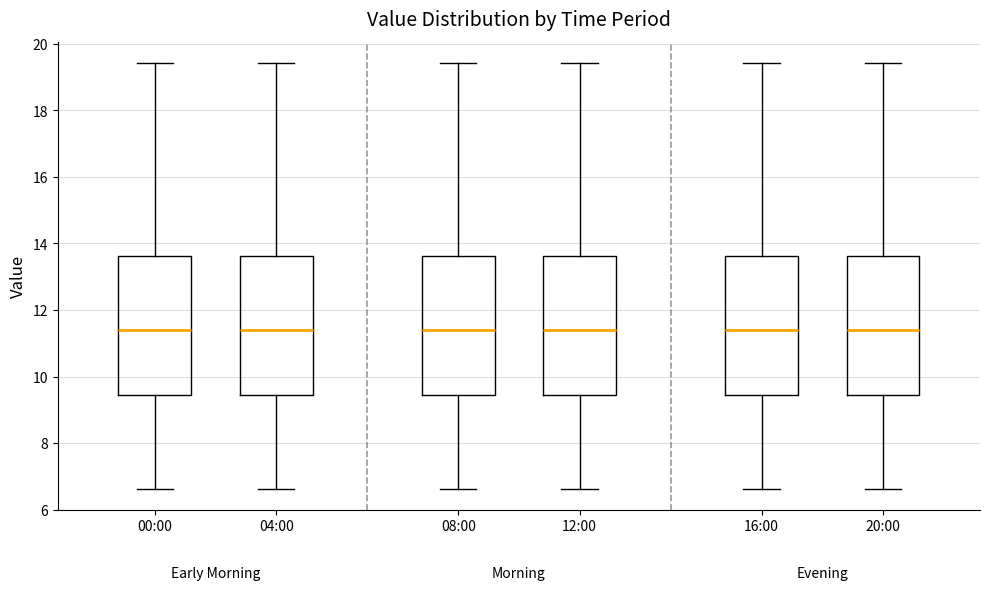

Reading left to right, transcribe this box plot: for each box, give where its median line is, the range the box spans, and where its two whiskers end, as read against the y-axis. The values are not printed on the chart, so give them approximately, as read against the axis.

00:00: median 11.4, box 9.4 to 13.6, whiskers 6.6 to 19.4
04:00: median 11.4, box 9.4 to 13.6, whiskers 6.6 to 19.4
08:00: median 11.4, box 9.4 to 13.6, whiskers 6.6 to 19.4
12:00: median 11.4, box 9.4 to 13.6, whiskers 6.6 to 19.4
16:00: median 11.4, box 9.4 to 13.6, whiskers 6.6 to 19.4
20:00: median 11.4, box 9.4 to 13.6, whiskers 6.6 to 19.4